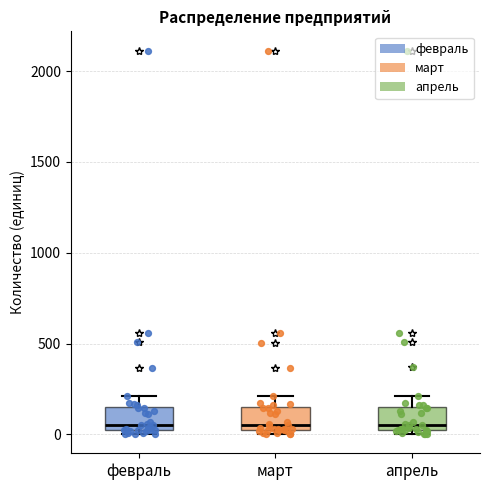

Reading left to right, read every box against the y-axis: the position of its median line, the range the box covers, and the ends of its whiskers. The values are not printed on the chart, so give them approximately, as read against the axis.

февраль: median 50, box 0 to 150, whiskers 0 (just below the box's lower edge) to 200
март: median 50, box 0 to 150, whiskers 0 (just below the box's lower edge) to 200
апрель: median 50, box 0 to 150, whiskers 0 (just below the box's lower edge) to 200